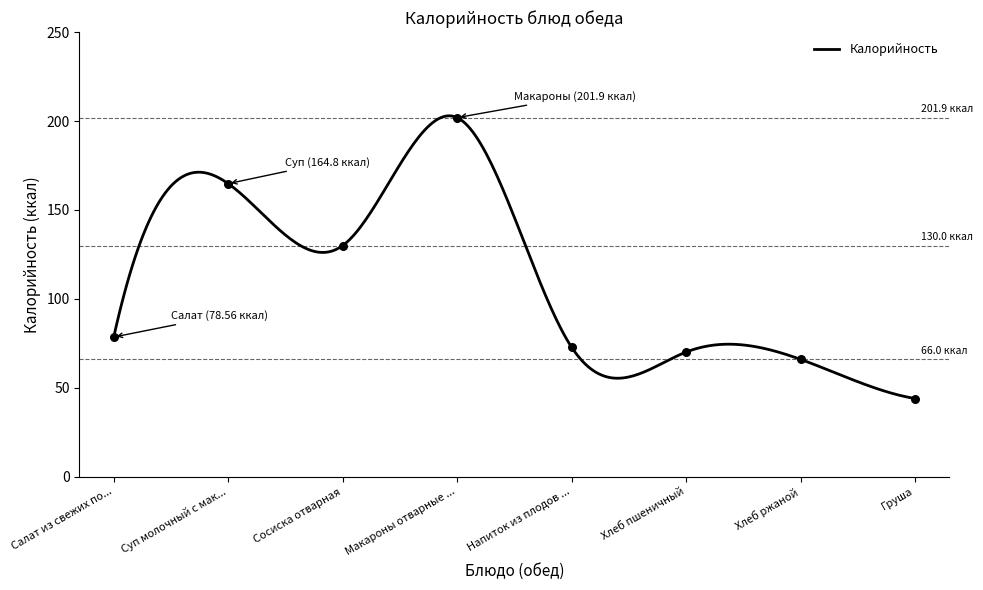

What is the maximum value for Калорийность?

202.9